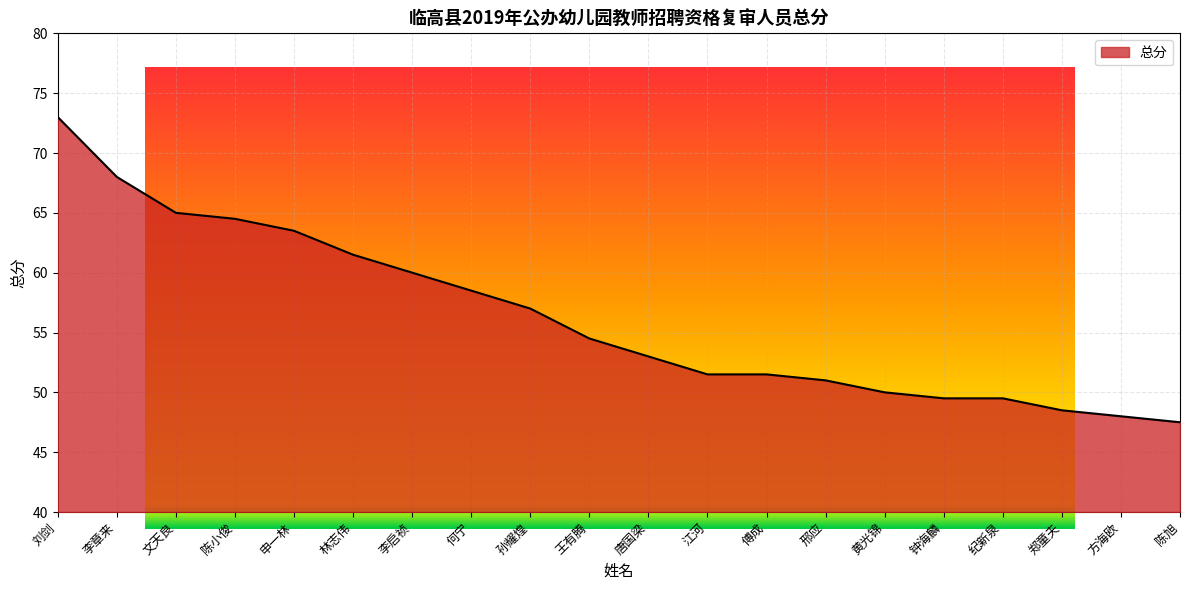

How many values are below 54?

10